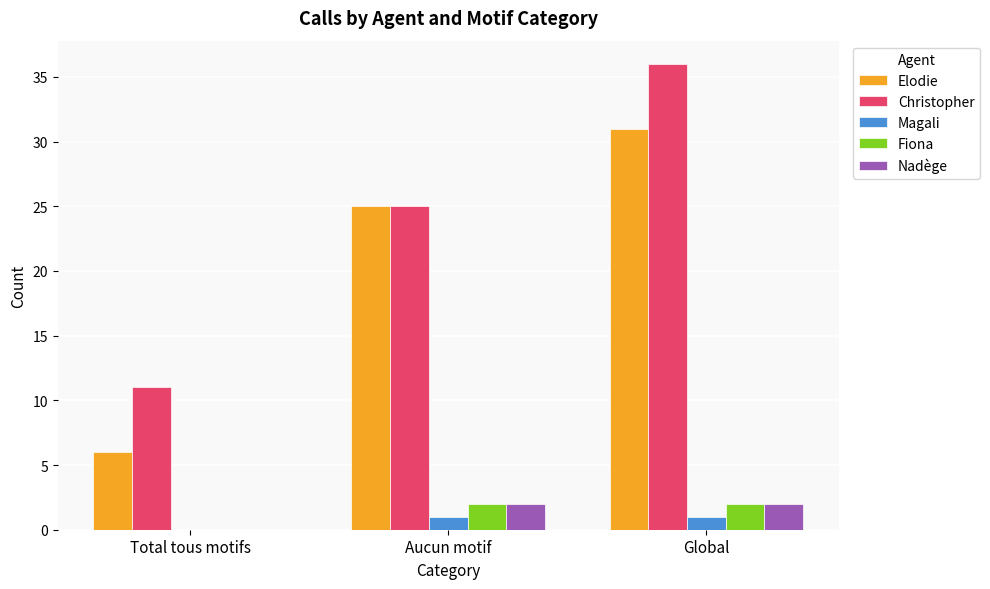

How many groups of bars are there?

3